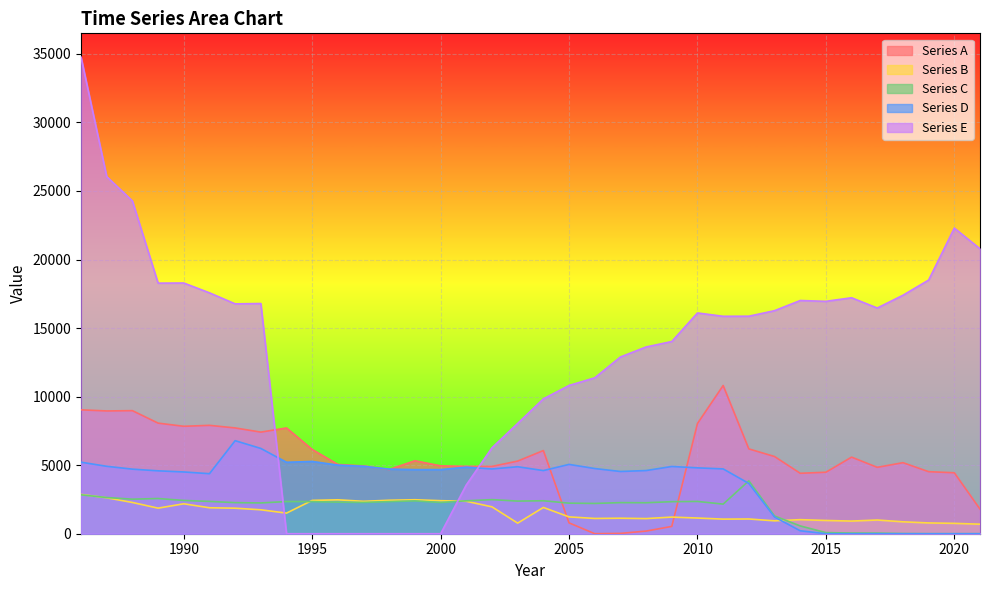

True or false: Series D has more than 0 interior local peaks.

True